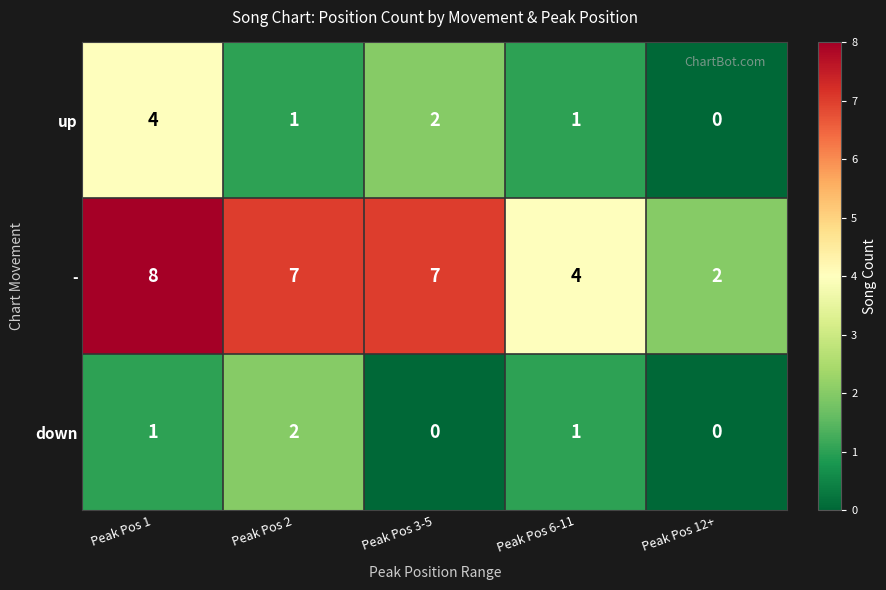

At which category is the sum across all series the highest?

Peak Pos 1